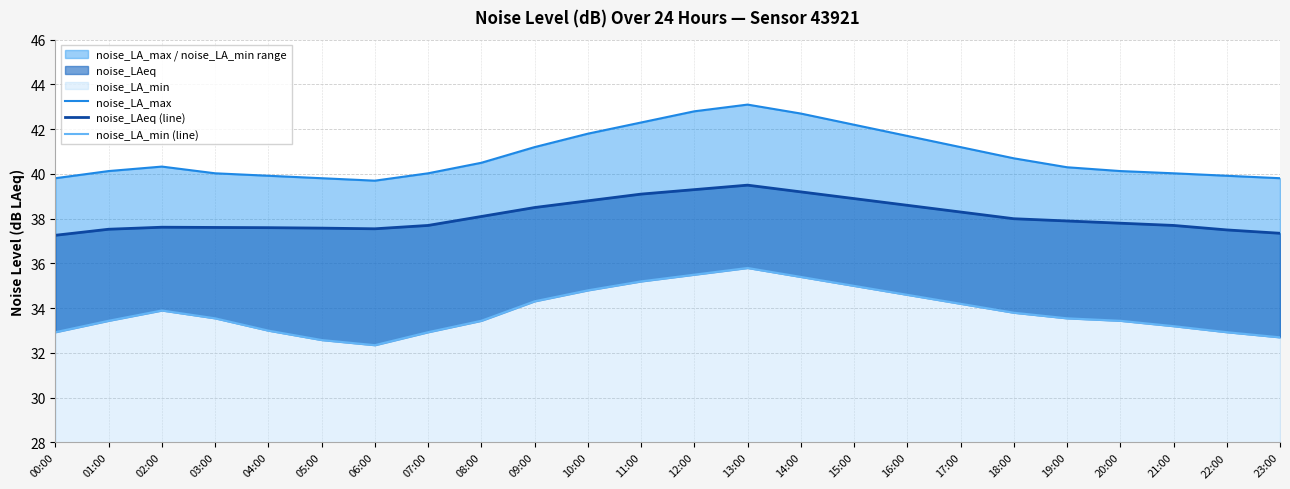

The noise_LA_min (line) series shows 12.2 at 16:00. True or false?

False